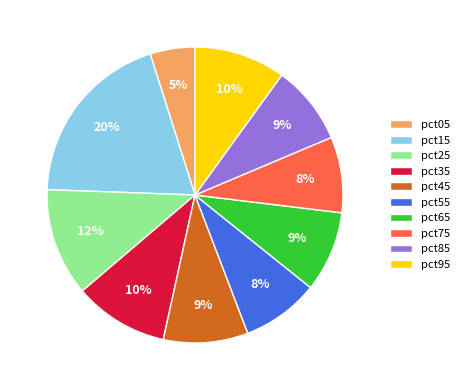

To the nearest percent, what percentage of the pie is pct85?

9%